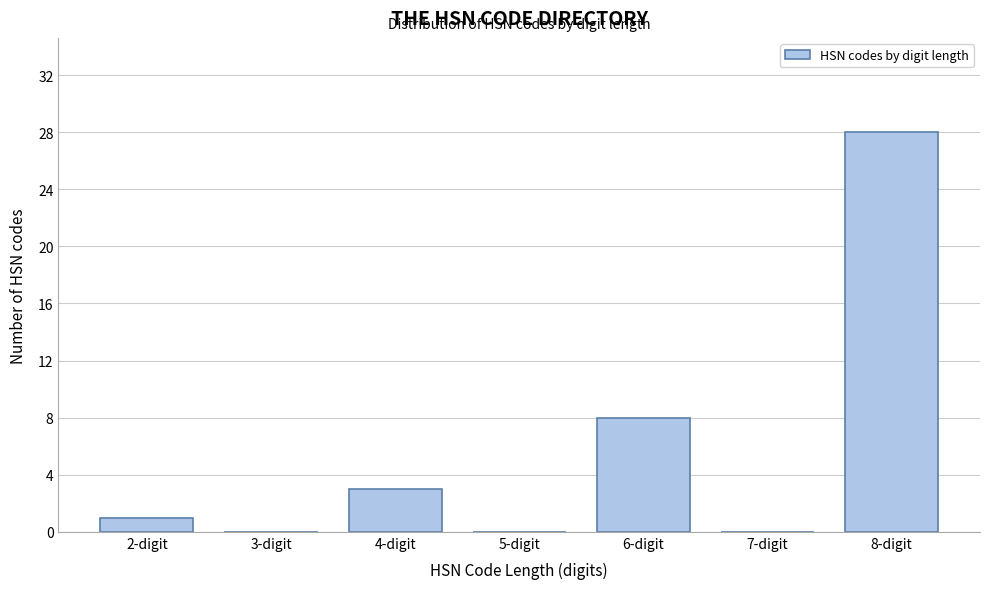

Reading right to left, what are all the values shown in this chart?

8-digit=28	7-digit=0	6-digit=8	5-digit=0	4-digit=3	3-digit=0	2-digit=1